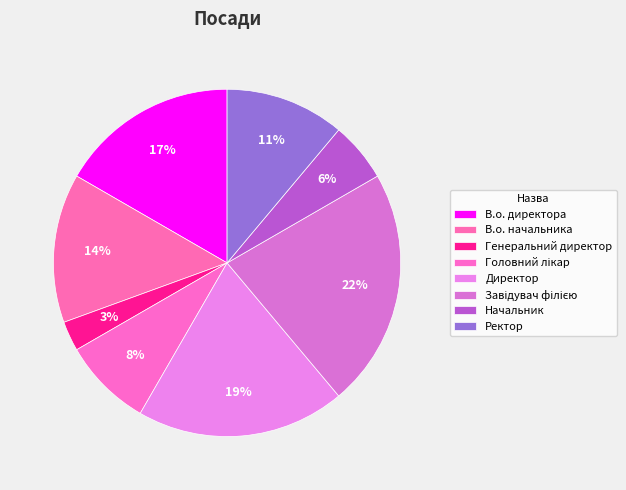

To the nearest percent, what is the difference between the Ректор and Директор slice percentages?

8%